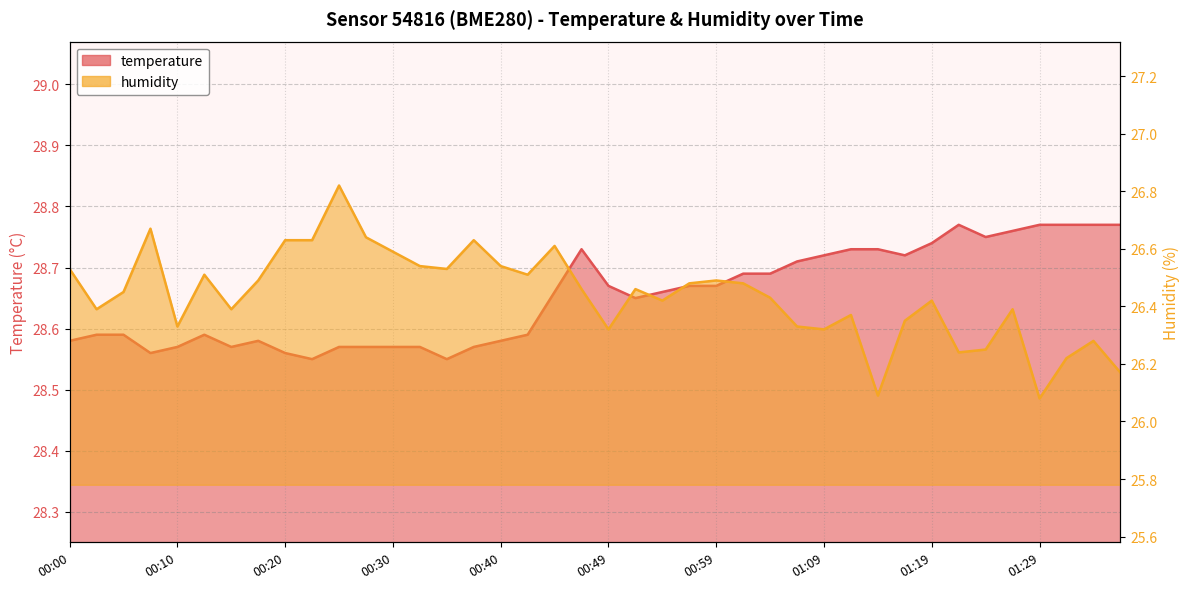

Reading right to left, extract all data points from this chart.

temperature: 01:36=28.8	01:34=28.8	01:31=28.8	01:29=28.8	01:27=28.8	01:24=28.8	01:22=28.8	01:19=28.7	01:17=28.7	01:14=28.7	01:12=28.7	01:09=28.7	01:07=28.7	01:04=28.7	01:02=28.7	00:59=28.7	00:57=28.7	00:54=28.7	00:52=28.6	00:49=28.7	00:47=28.7	00:45=28.7	00:42=28.6	00:40=28.6	00:37=28.6	00:35=28.6	00:32=28.6	00:30=28.6	00:27=28.6	00:25=28.6	00:22=28.6	00:20=28.6	00:18=28.6	00:15=28.6	00:13=28.6	00:10=28.6	00:08=28.6	00:05=28.6	00:03=28.6	00:00=28.6
humidity: 01:36=26.2	01:34=26.3	01:31=26.2	01:29=26.1	01:27=26.4	01:24=26.2	01:22=26.2	01:19=26.4	01:17=26.4	01:14=26.1	01:12=26.4	01:09=26.3	01:07=26.3	01:04=26.4	01:02=26.5	00:59=26.5	00:57=26.5	00:54=26.4	00:52=26.5	00:49=26.3	00:47=26.5	00:45=26.6	00:42=26.5	00:40=26.5	00:37=26.6	00:35=26.5	00:32=26.5	00:30=26.6	00:27=26.6	00:25=26.8	00:22=26.6	00:20=26.6	00:18=26.5	00:15=26.4	00:13=26.5	00:10=26.3	00:08=26.7	00:05=26.4	00:03=26.4	00:00=26.5